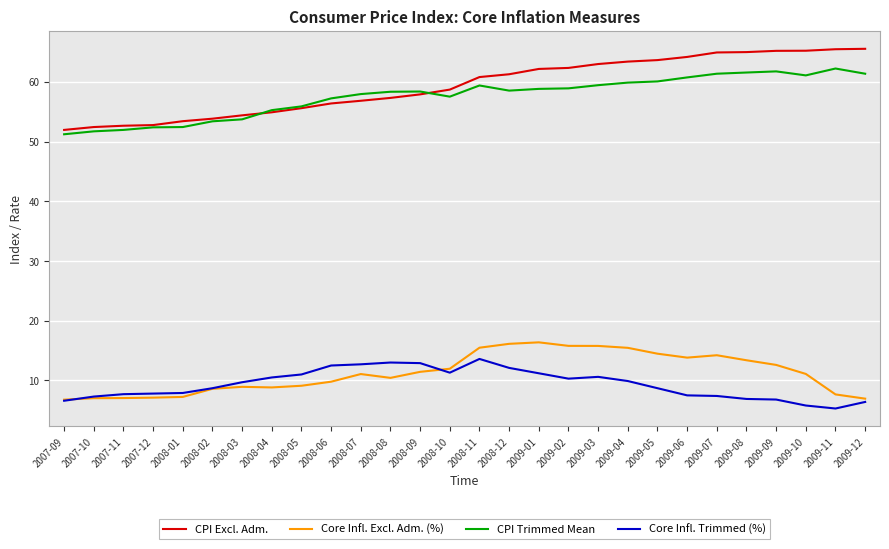

What is the difference between the highest and lowest values at 2009-06?

56.7